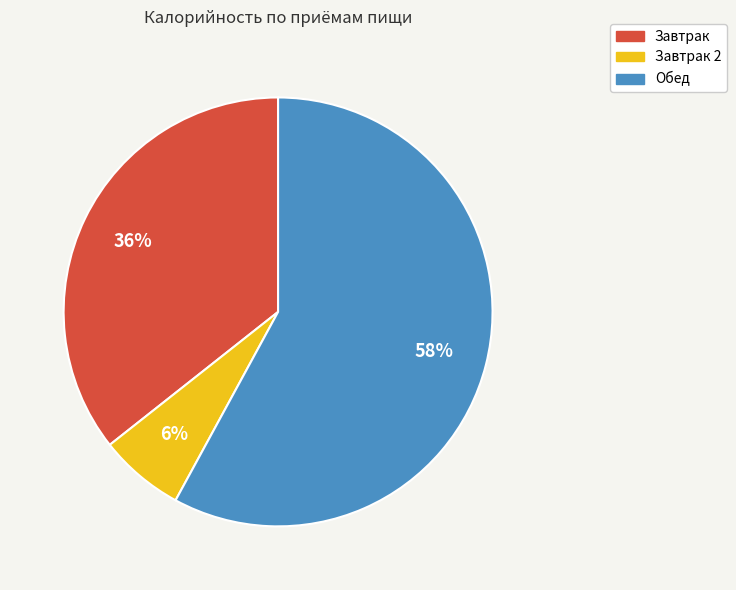

To the nearest percent, what is the difference between the largest and smallest slice percentages?

52%